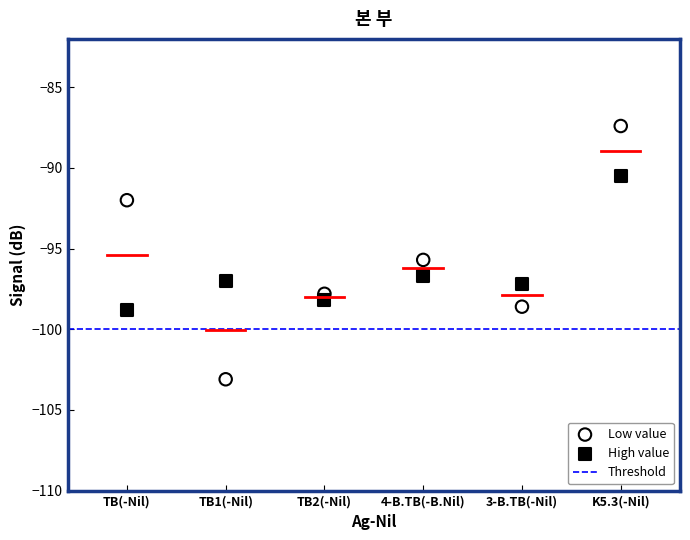

Which series reaches the minimum Y coordinate?

Low value